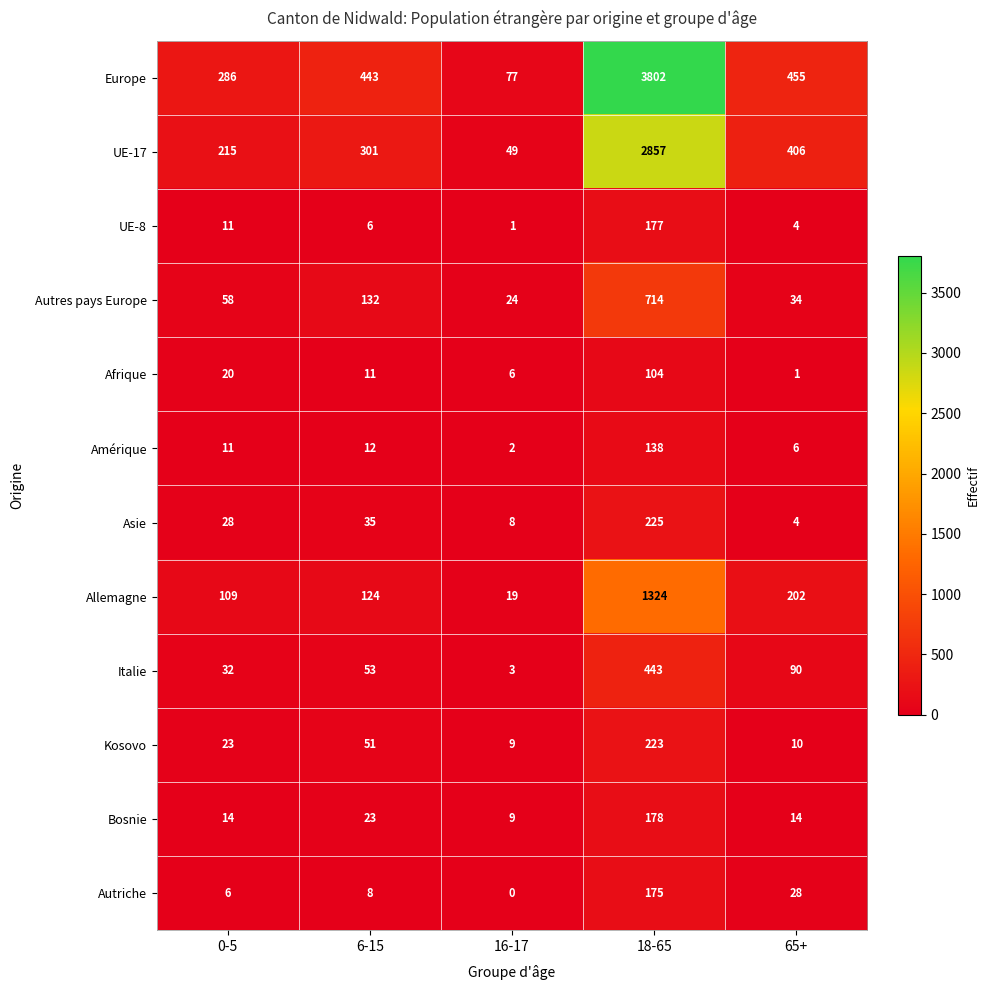

Which series has the widest spread of values?

Europe